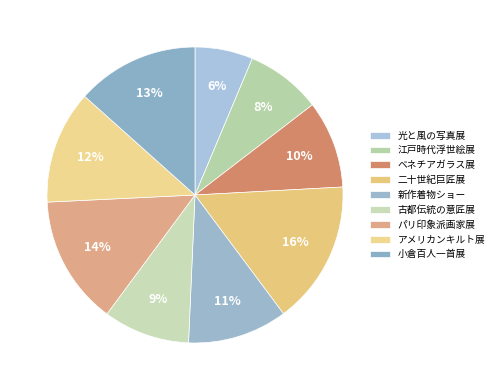

Does 古都伝統の意匠展 represent more than half of the total?

No